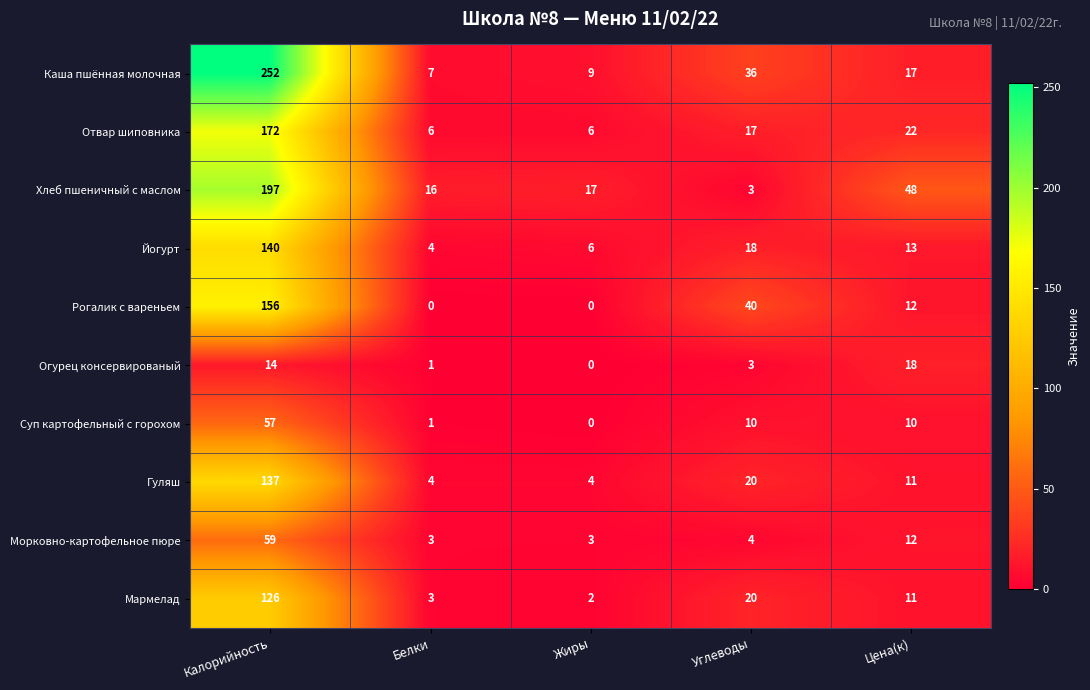

Where is Рогалик с вареньем nearest to the value 78?

Углеводы